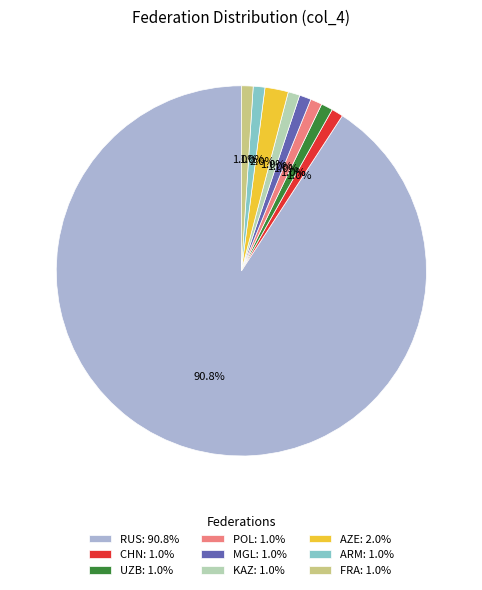

How much of the chart is everything except CHN?

99.0%